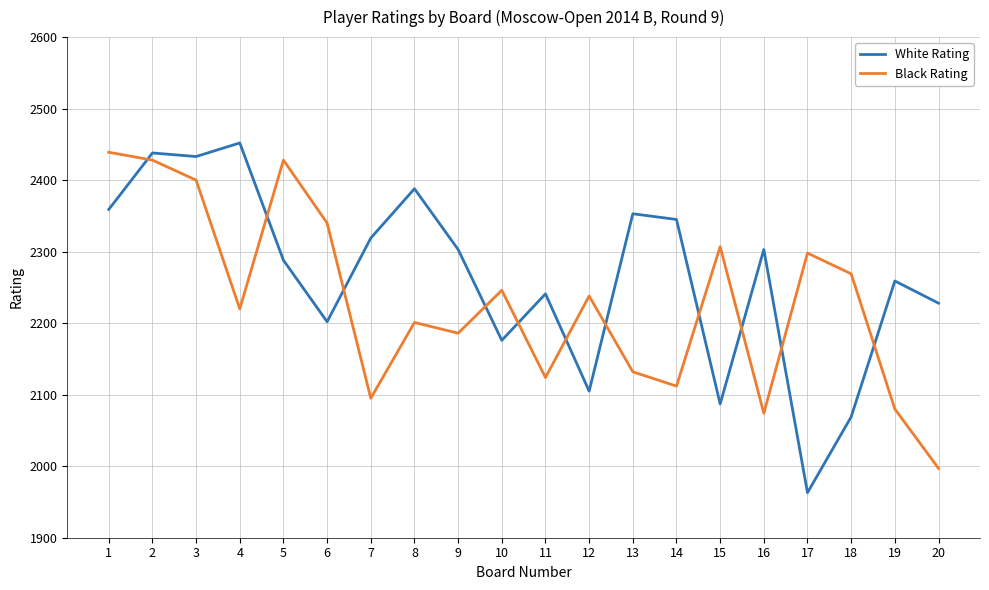

What is the average value of the Black Rating series?

2231